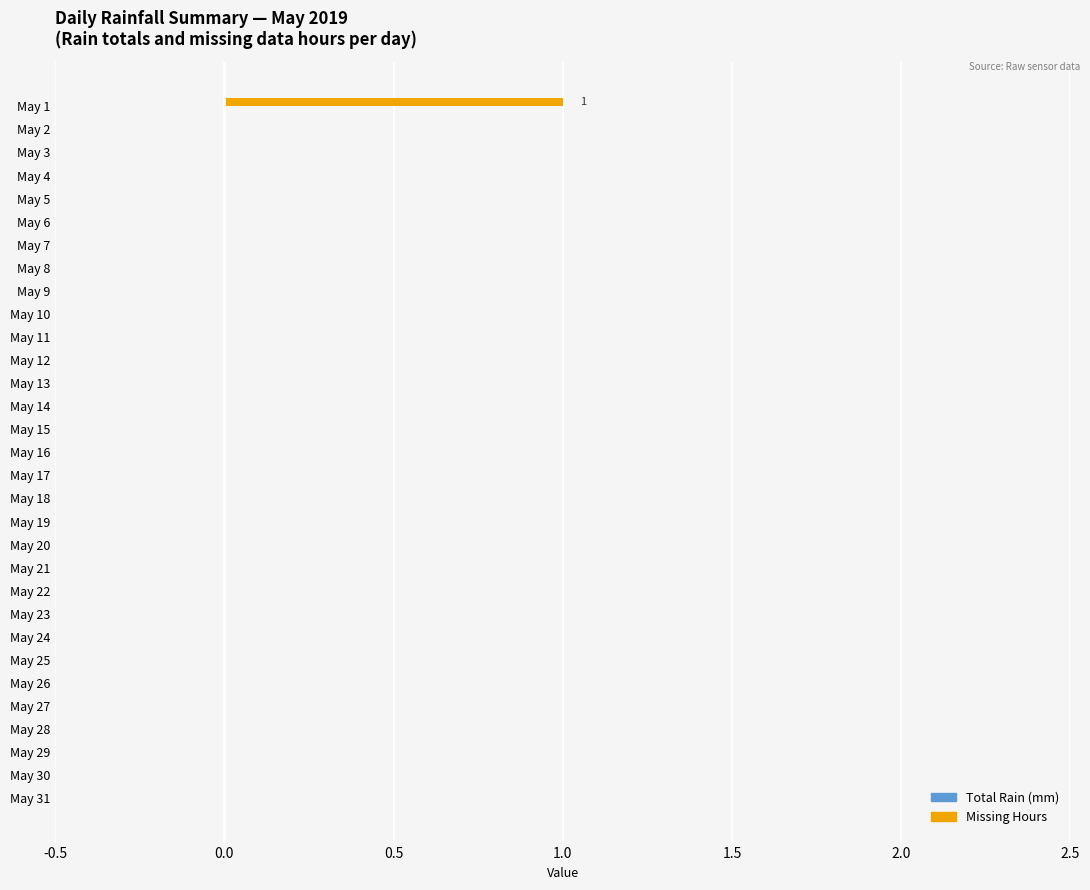

Are the bars horizontal?

Yes